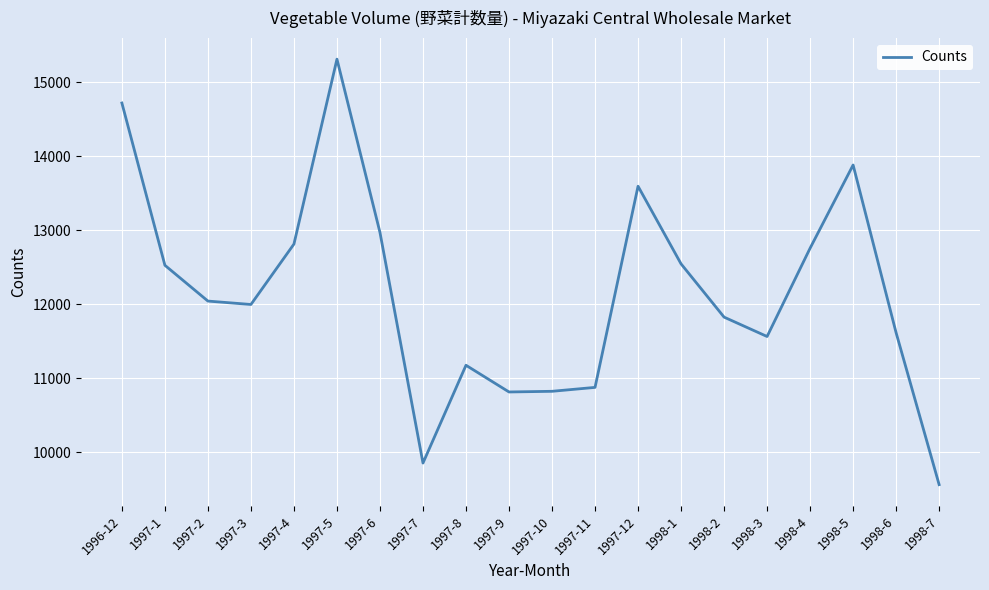

What is the difference between the second highest and second lowest values?

4868